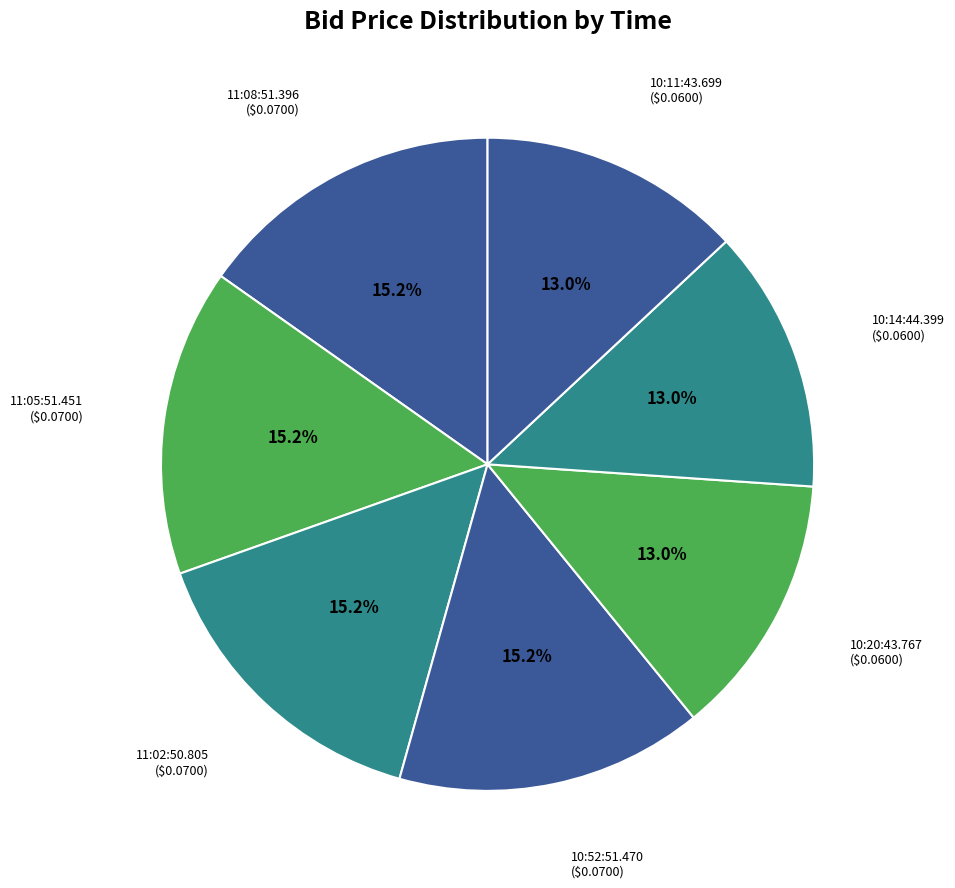

To the nearest percent, what is the difference between the largest and smallest slice percentages?

2%